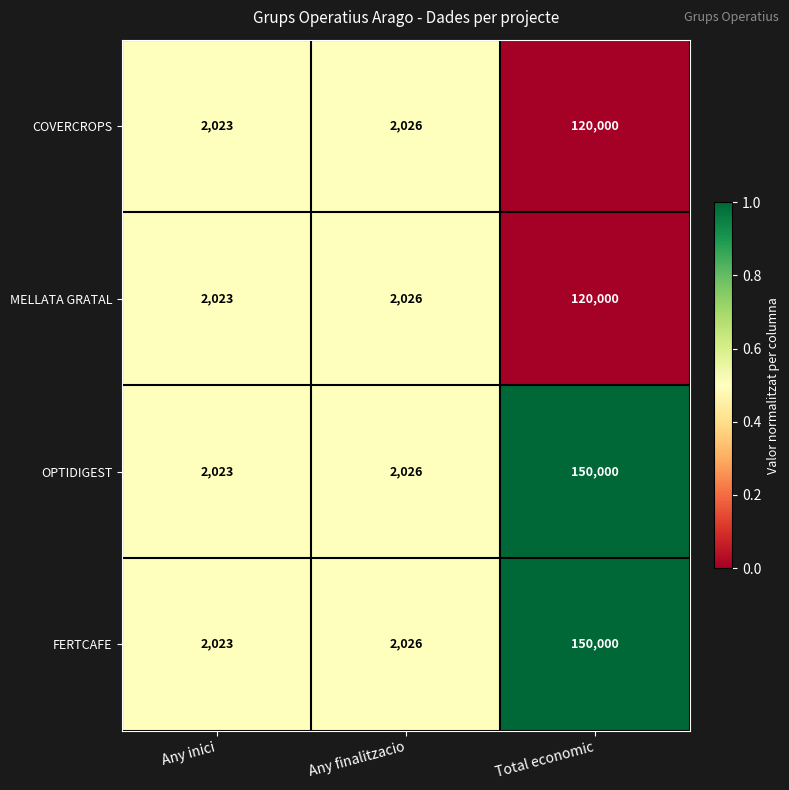

Reading right to left, extract all data points from this chart.

COVERCROPS: 120000	2026	2023
MELLATA GRATAL: 120000	2026	2023
OPTIDIGEST: 150000	2026	2023
FERTCAFE: 150000	2026	2023